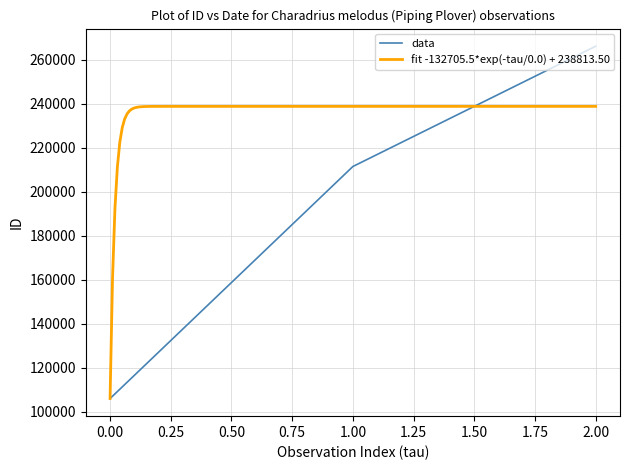

True or false: data has a value of 106108 at 0.00.

True